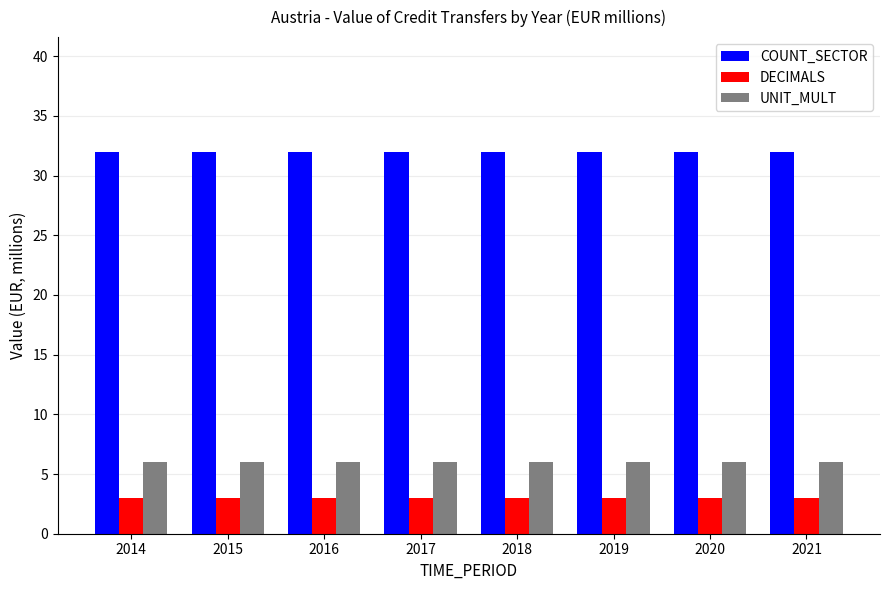

Rank the series by their maximum value, from highest to lowest.

COUNT_SECTOR, UNIT_MULT, DECIMALS